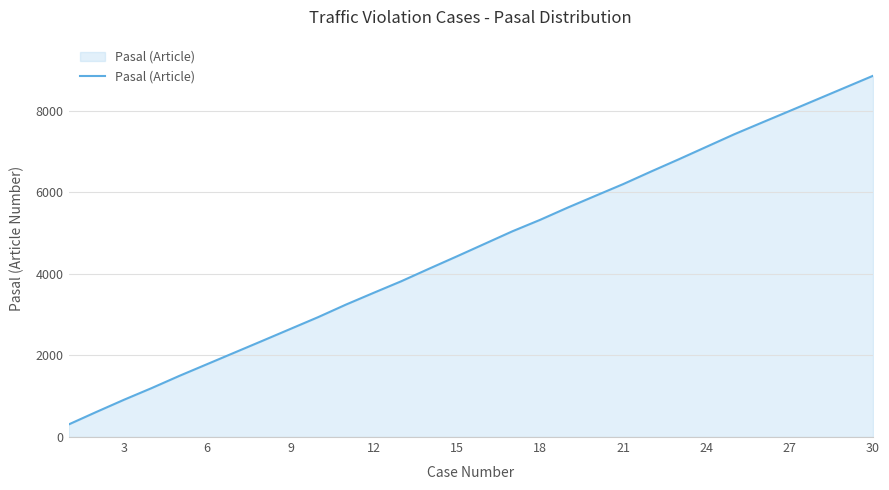

What is the smallest value displayed?

307